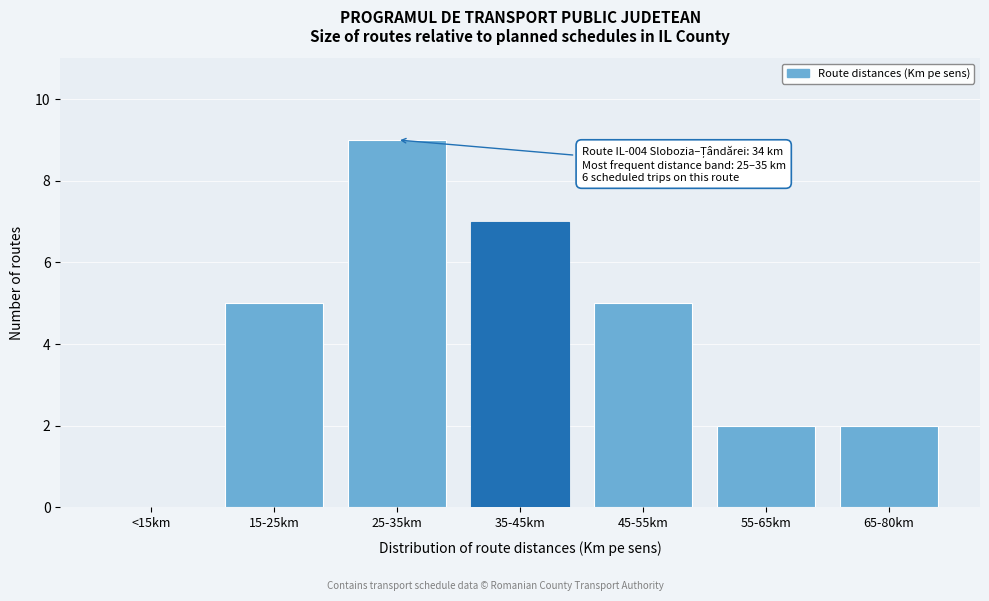

Reading left to right, transcribe all the data shown in this chart.

<15km=0	15-25km=5	25-35km=9	35-45km=7	45-55km=5	55-65km=2	65-80km=2